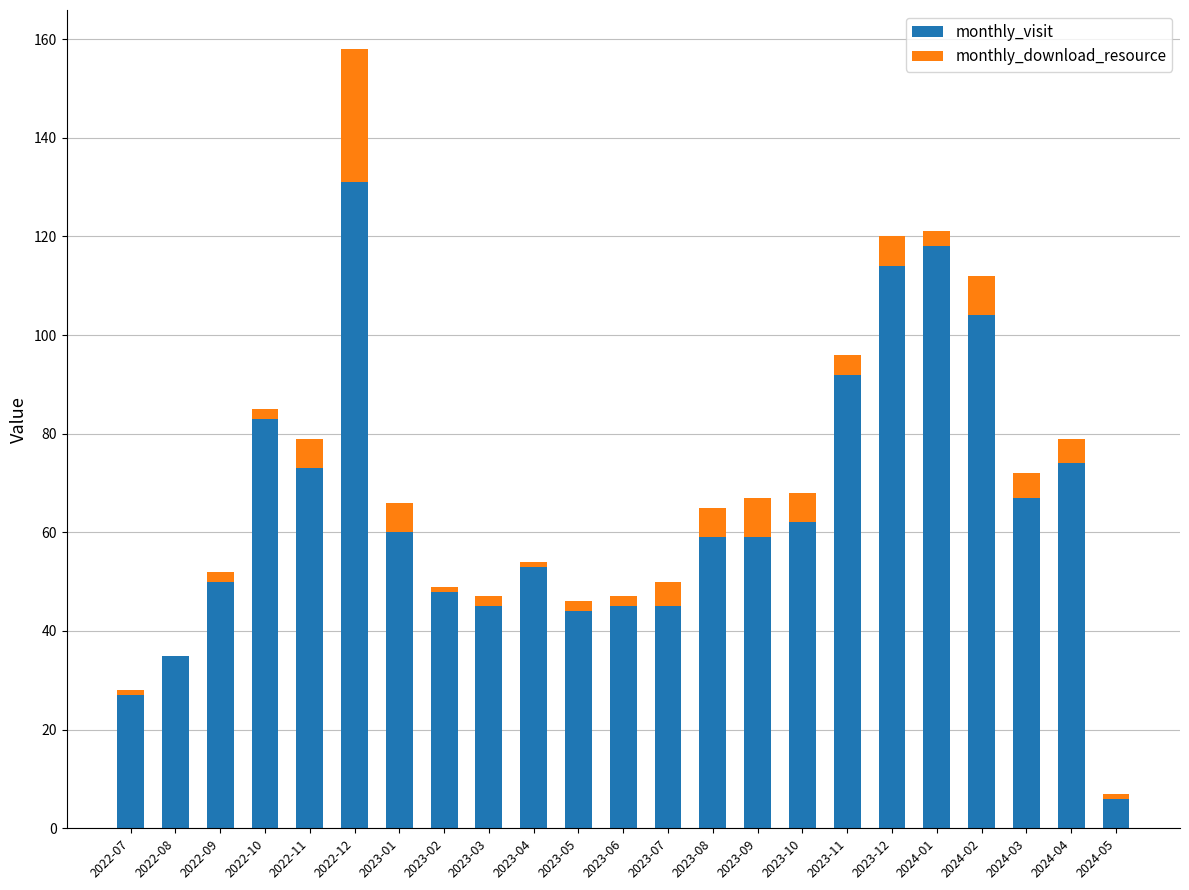

What are all the series names shown in the legend?

monthly_visit, monthly_download_resource